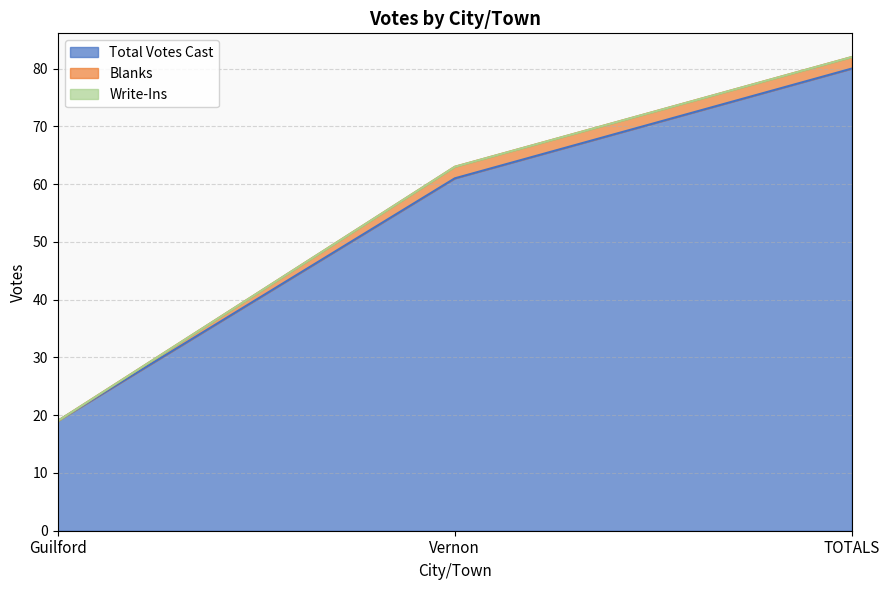

What is the label of the 1st point from the right?

TOTALS